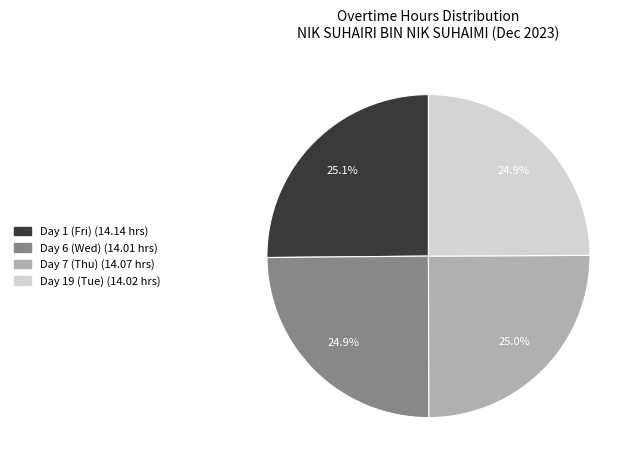

Approximately how many times larger is the value at Day 7 (Thu) compared to Day 1 (Fri)?

1.0